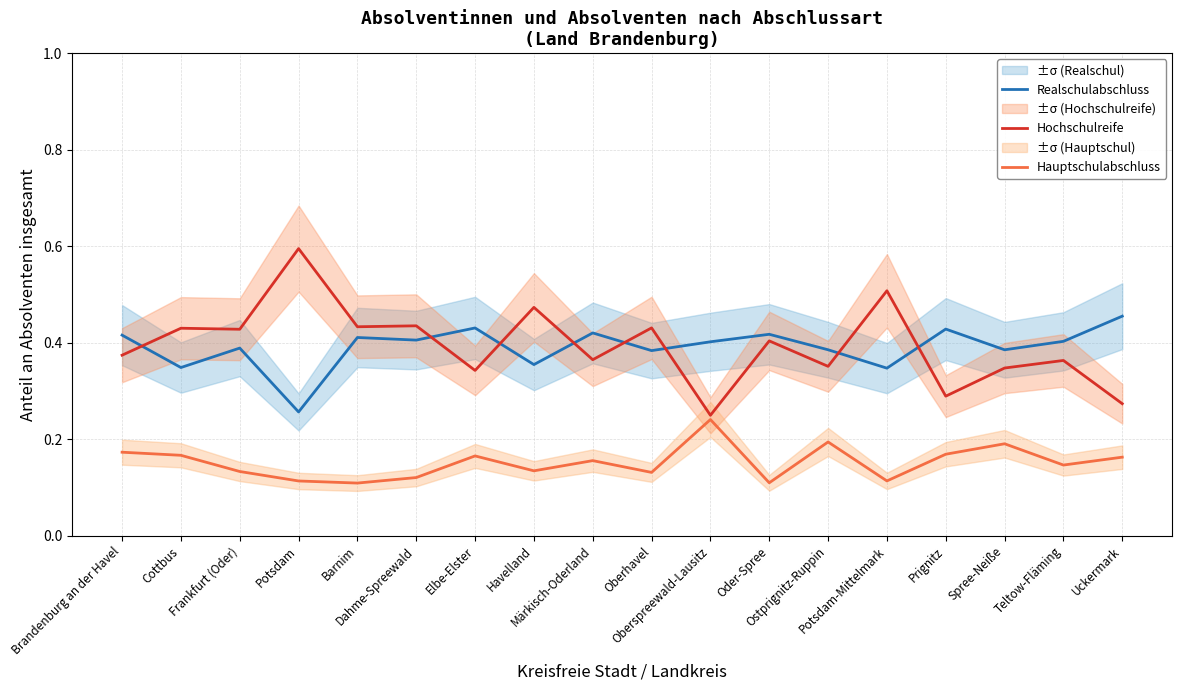

Does the chart have visible grid lines?

Yes